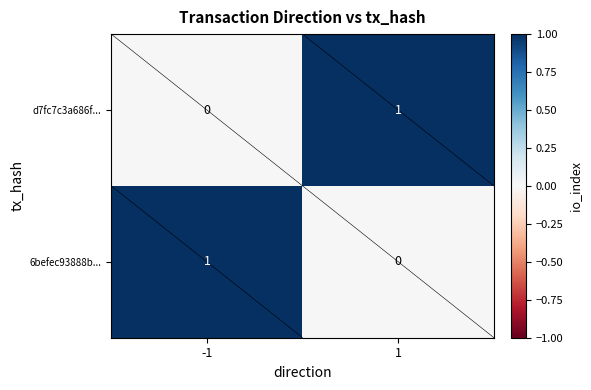

The value of 6befec93888b... at 1 is 0. True or false?

True